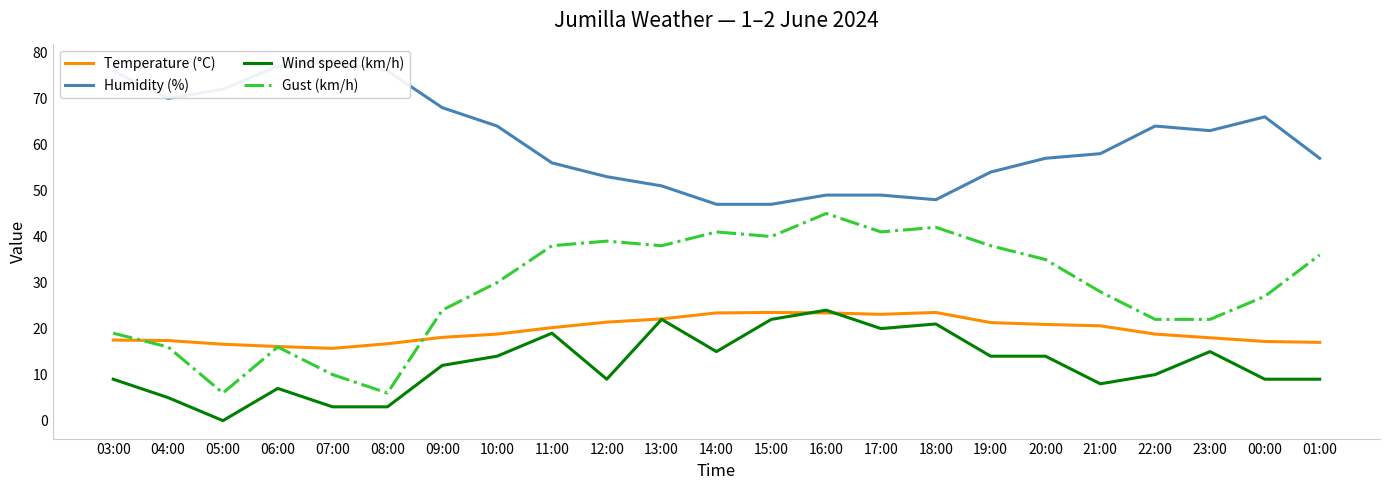

Is this an area chart (filled region under the line)?

No